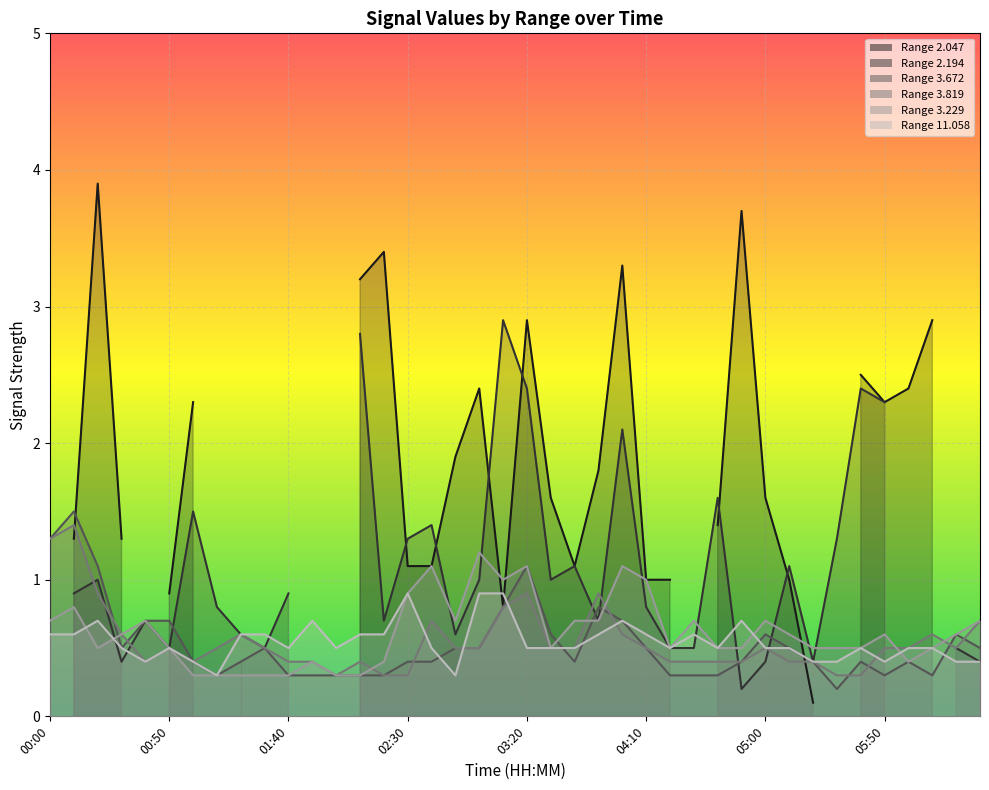

The  11.058 series shows 0.7 at 04:50. True or false?

True